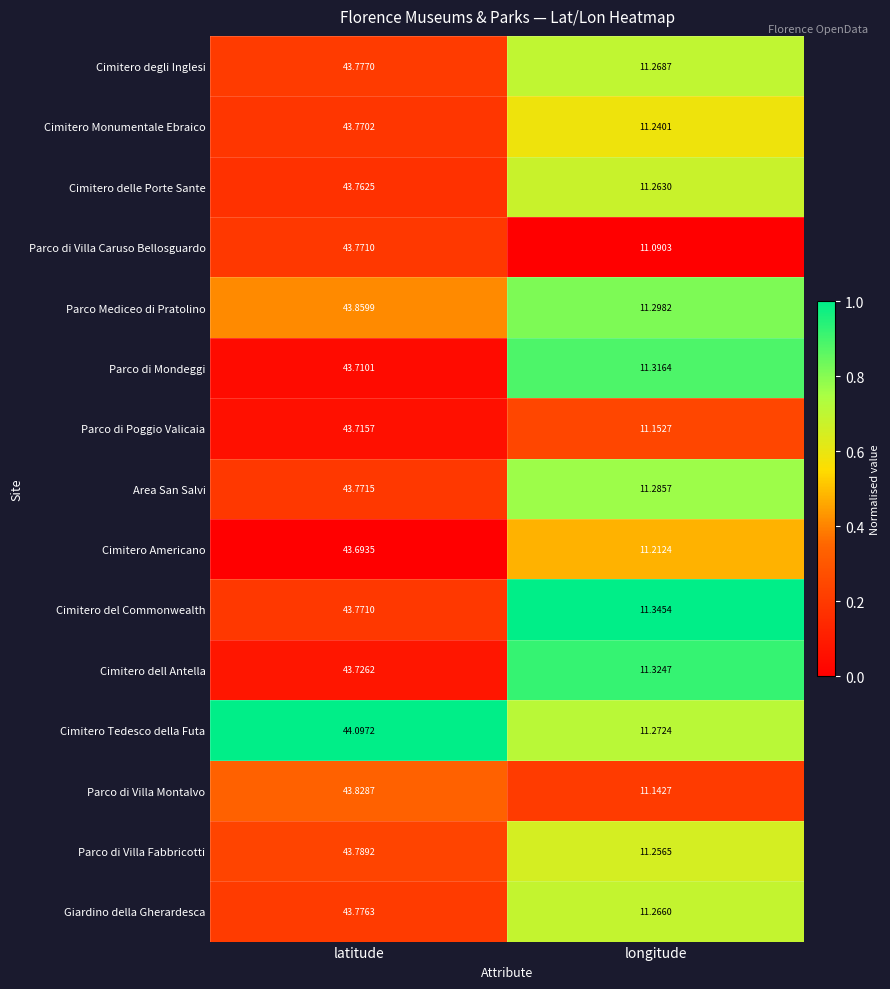

At which category does the chart reach its minimum across all series?

longitude